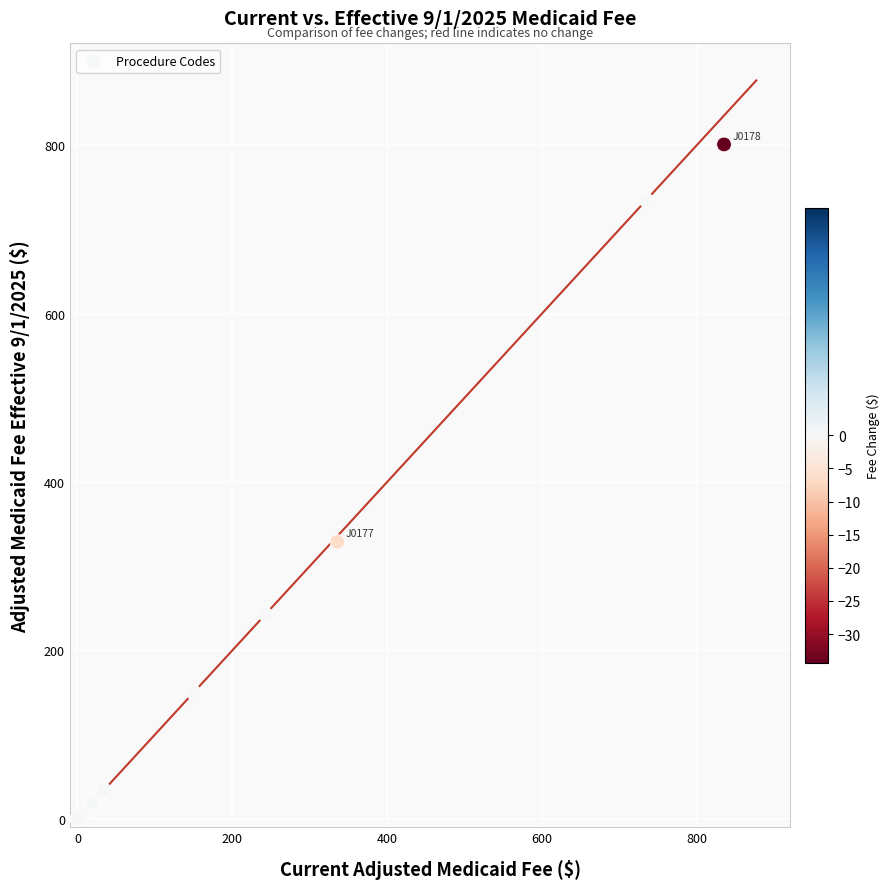

What Y value in the scatter plot is closest to 400?

329.1